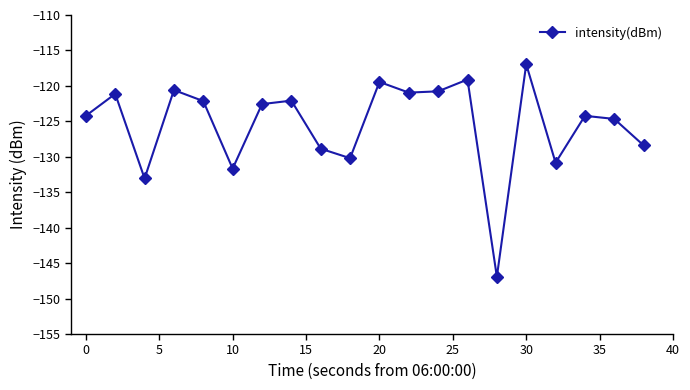

What is the maximum value shown in the chart?

-116.9